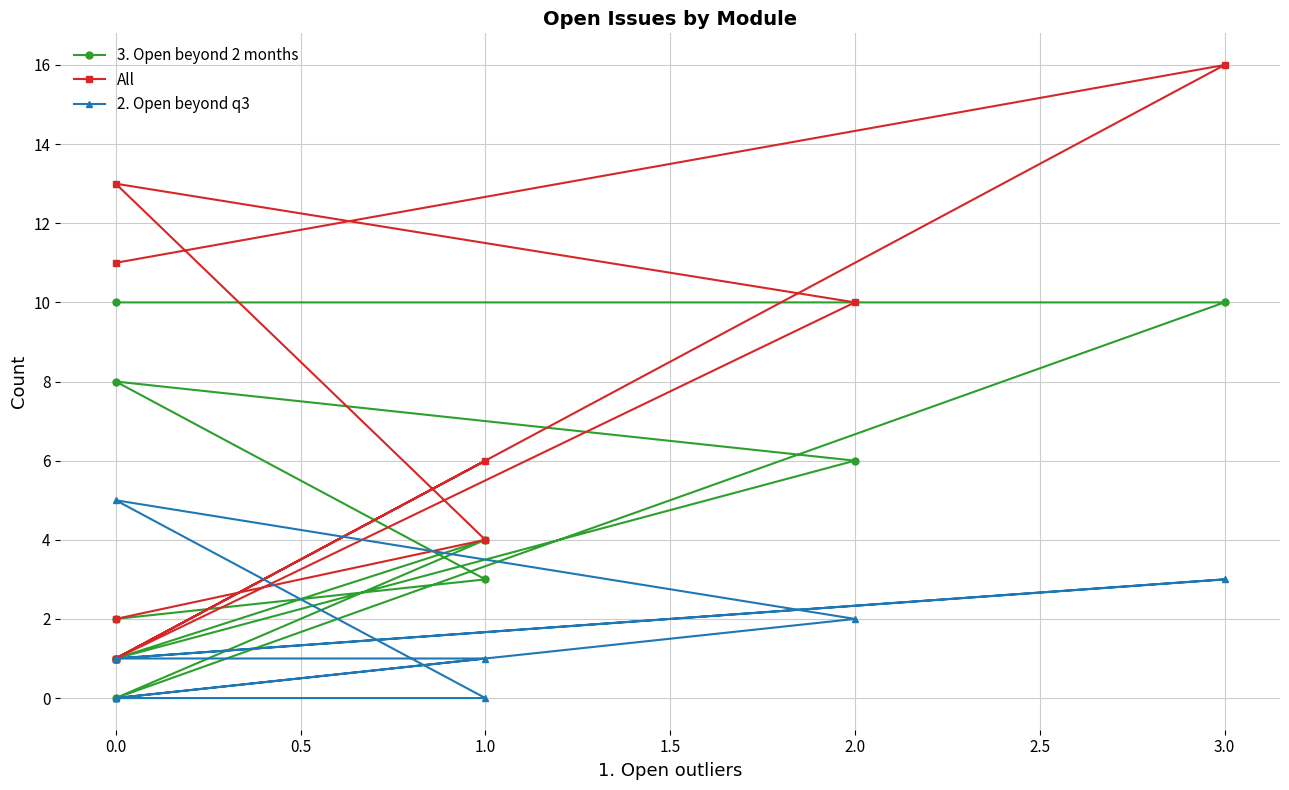

List the series in order of their peak value, lowest first.

2. Open beyond q3, 3. Open beyond 2 months, All